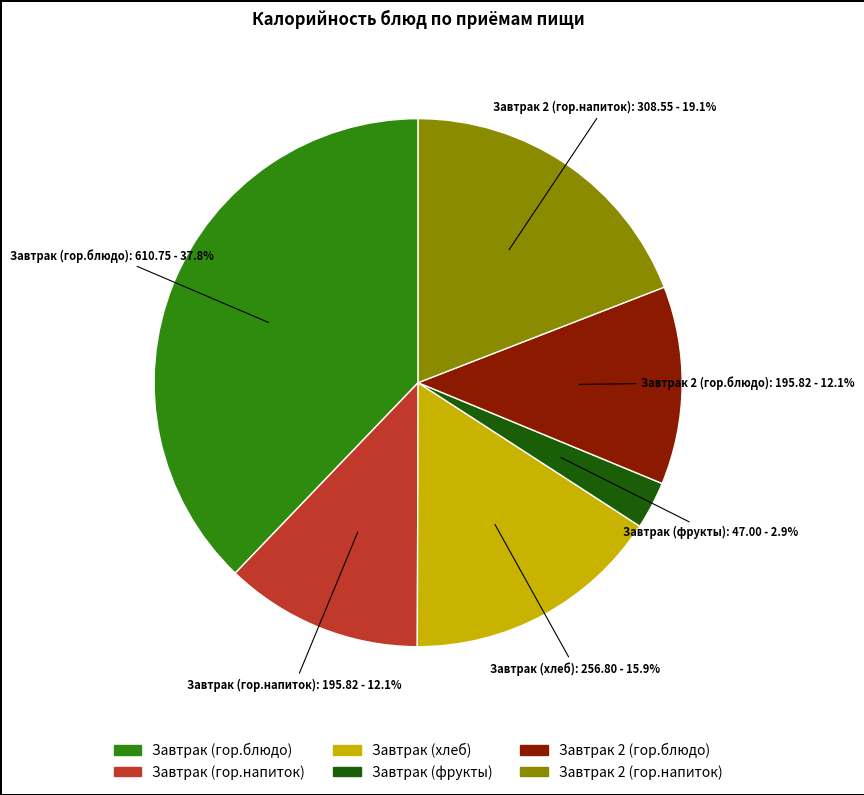

What percentage is the Завтрак (гор.напиток) slice, to the nearest percent?

12%